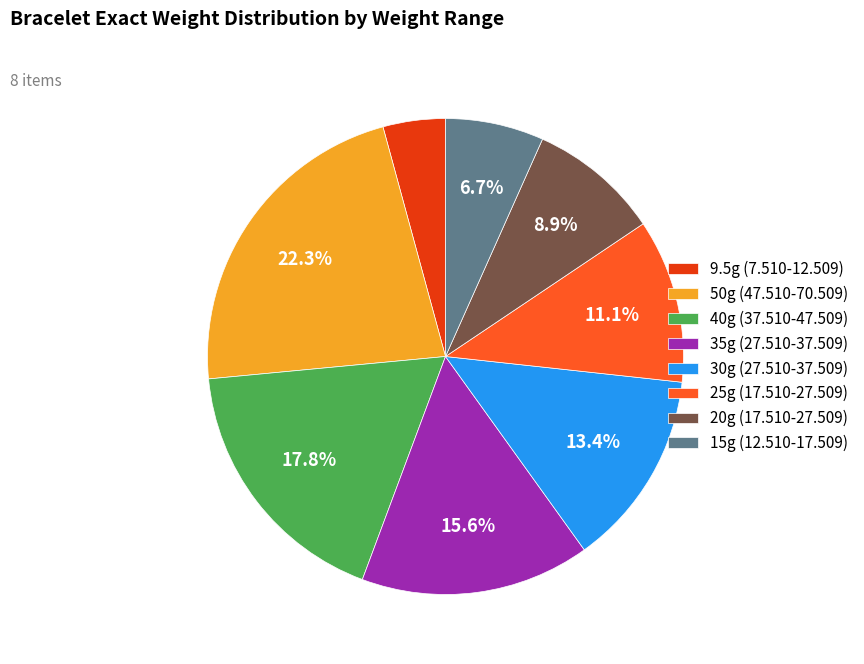

Rank the categories by value from highest to lowest.

50g (47.510-70.509), 40g (37.510-47.509), 35g (27.510-37.509), 30g (27.510-37.509), 25g (17.510-27.509), 20g (17.510-27.509), 15g (12.510-17.509), 9.5g (7.510-12.509)